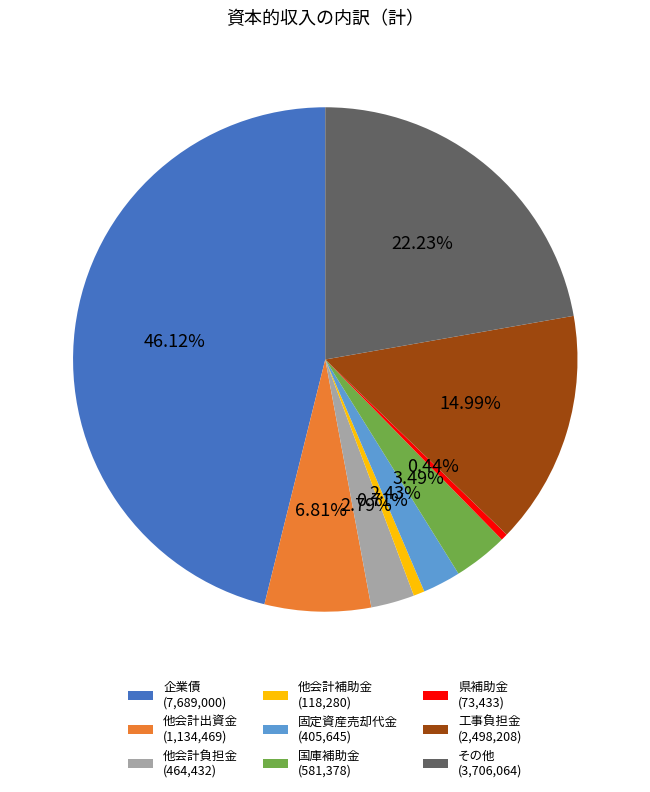

The その他 slice represents 22% of the pie. True or false?

True